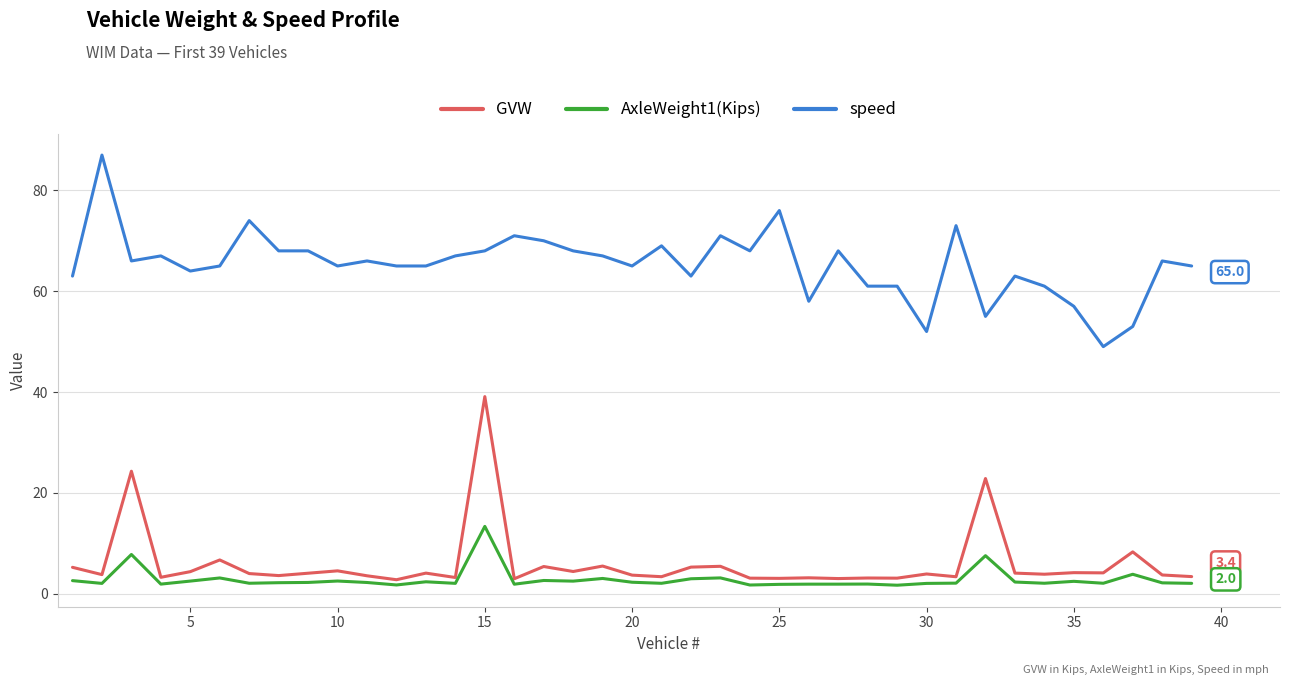

How many values in the speed series are below 66?

19